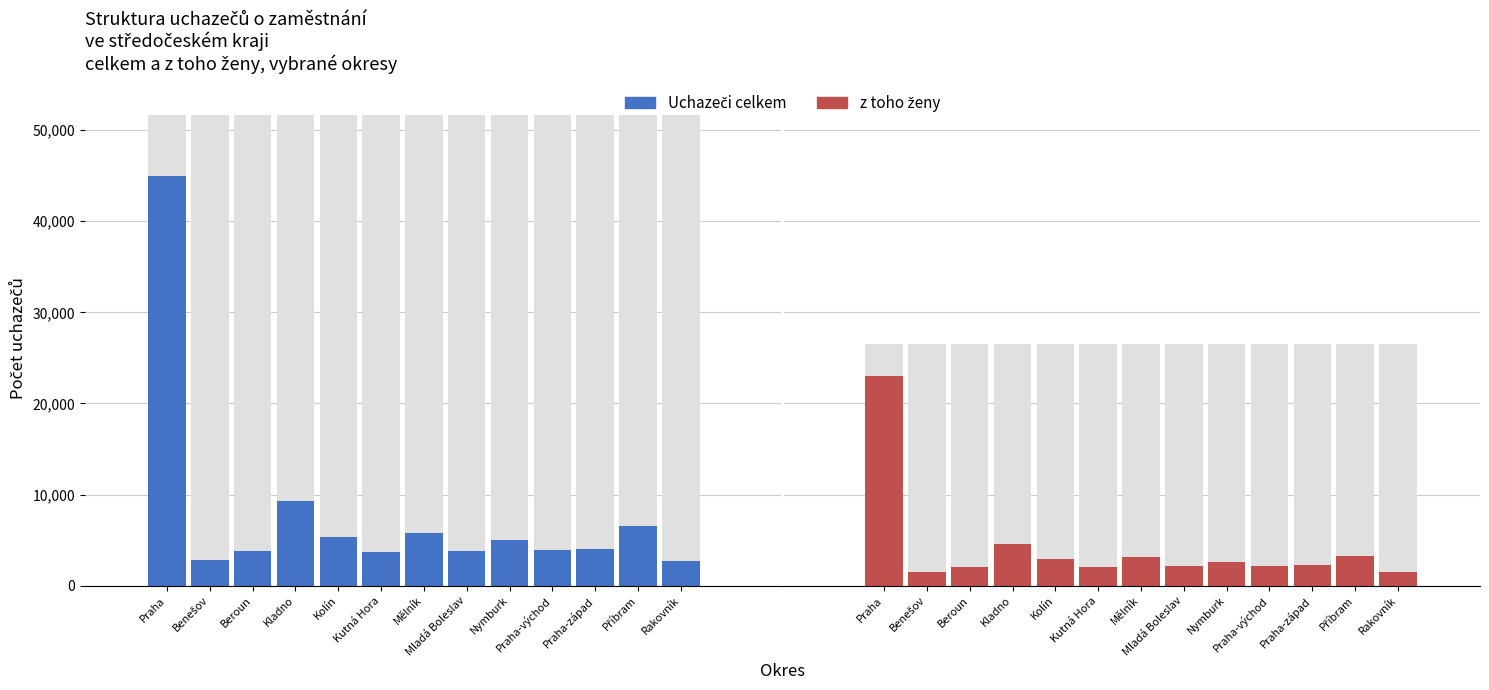

How many bars are there in total?

26